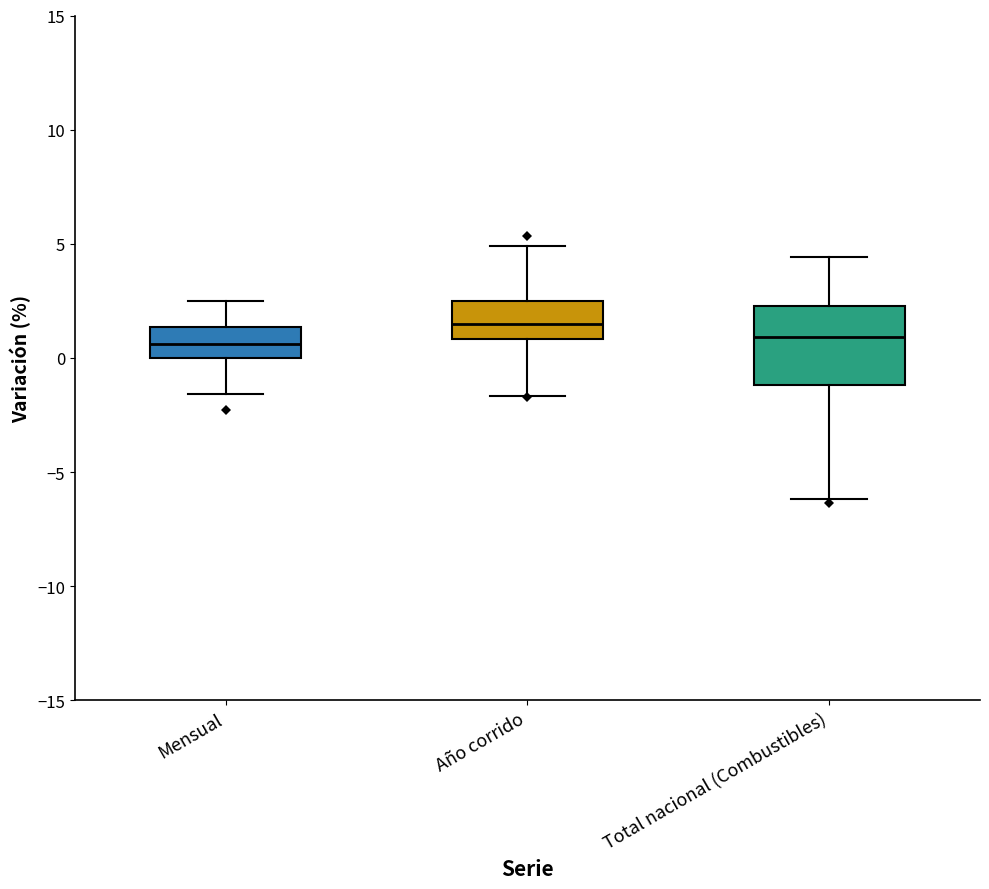

Where does the lower whisker of the box for Total nacional (Combustibles) end on the y-axis? The values are not printed on the chart, so give them approximately, as read against the axis.

-6.0